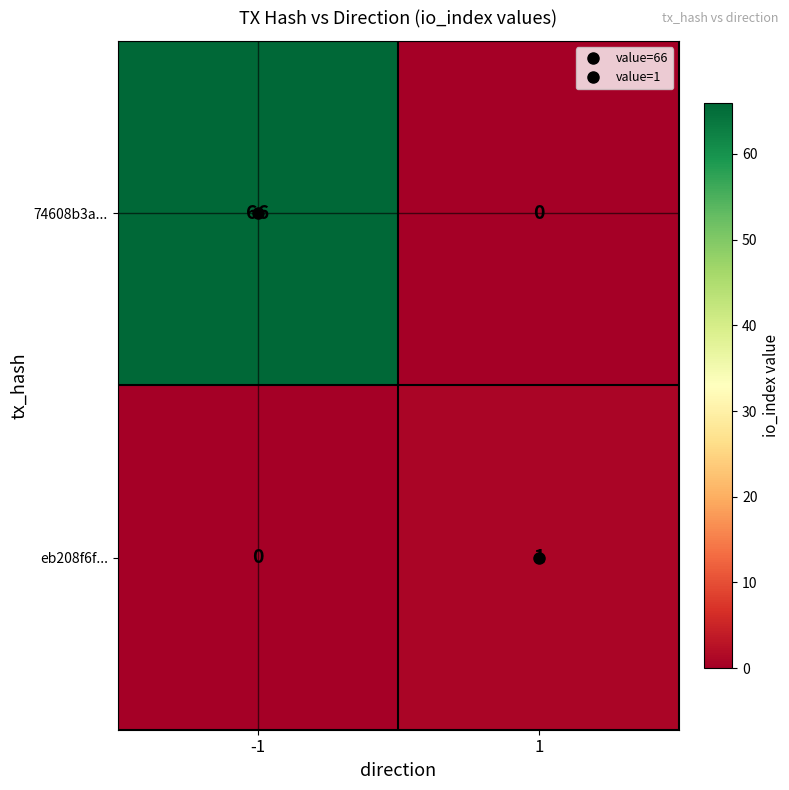

What is the greatest value displayed?

66